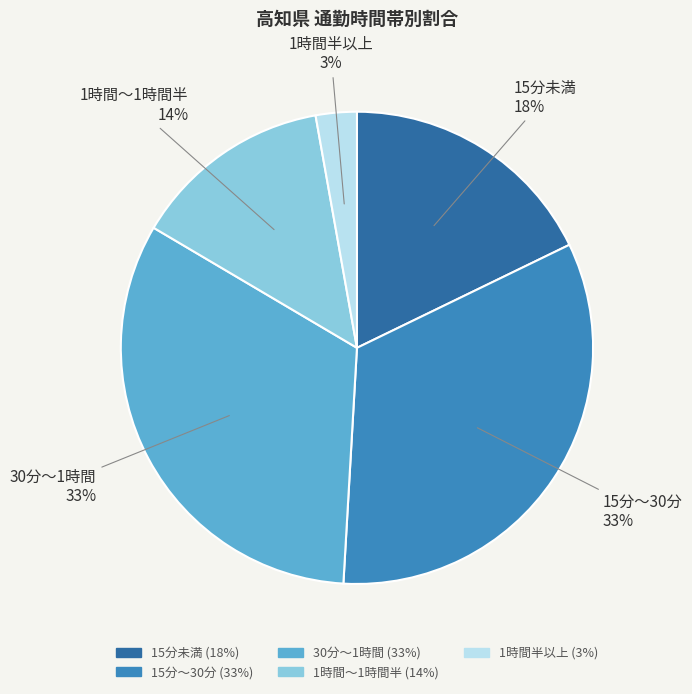

The 15分～30分 slice represents 42% of the pie. True or false?

False